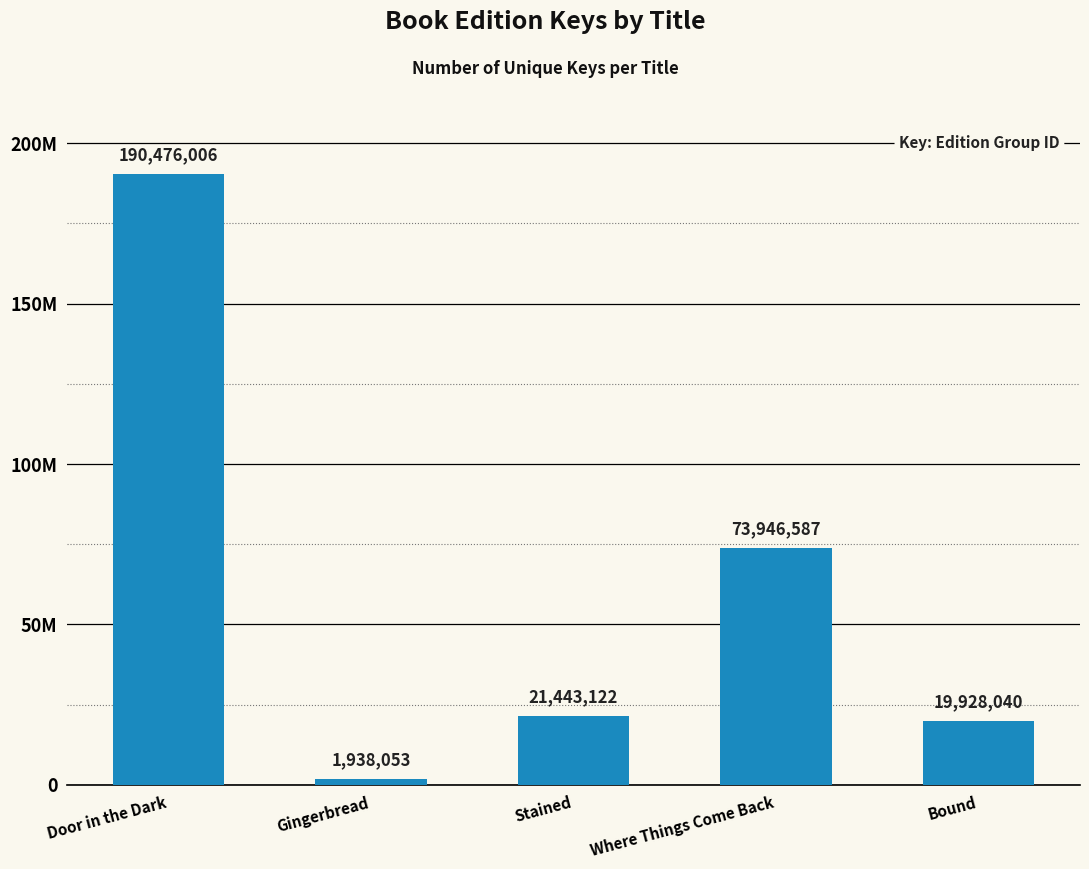

Are the bars horizontal?

No